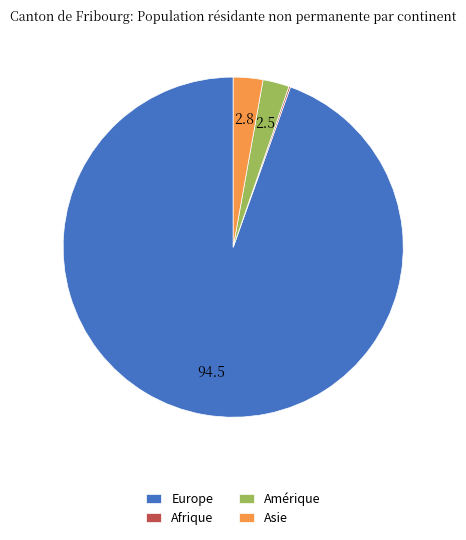

Which category has the biggest portion of the pie?

Europe